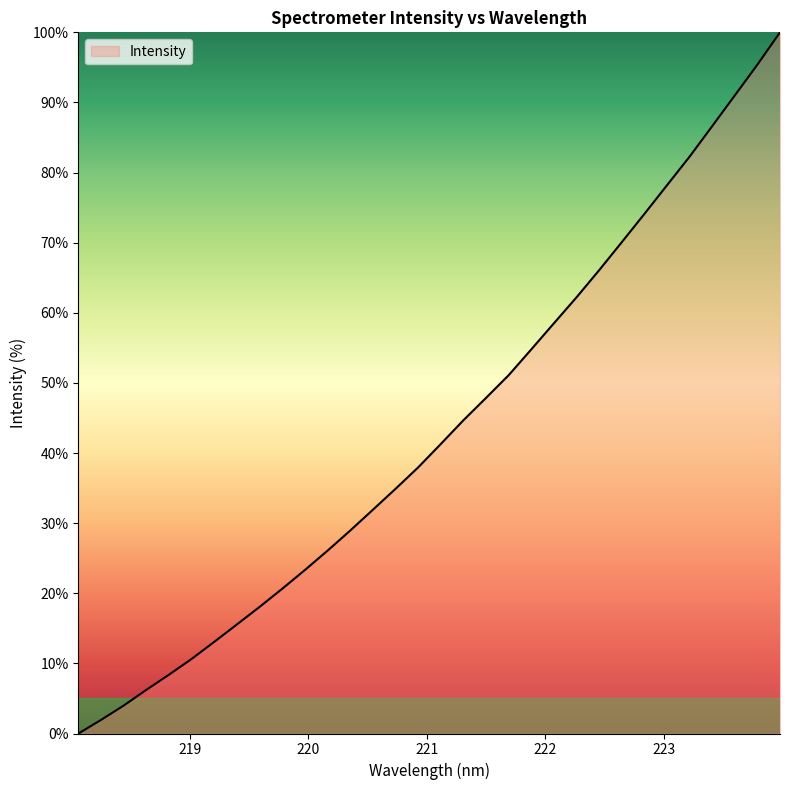

How many distinct data groups are displayed?

1